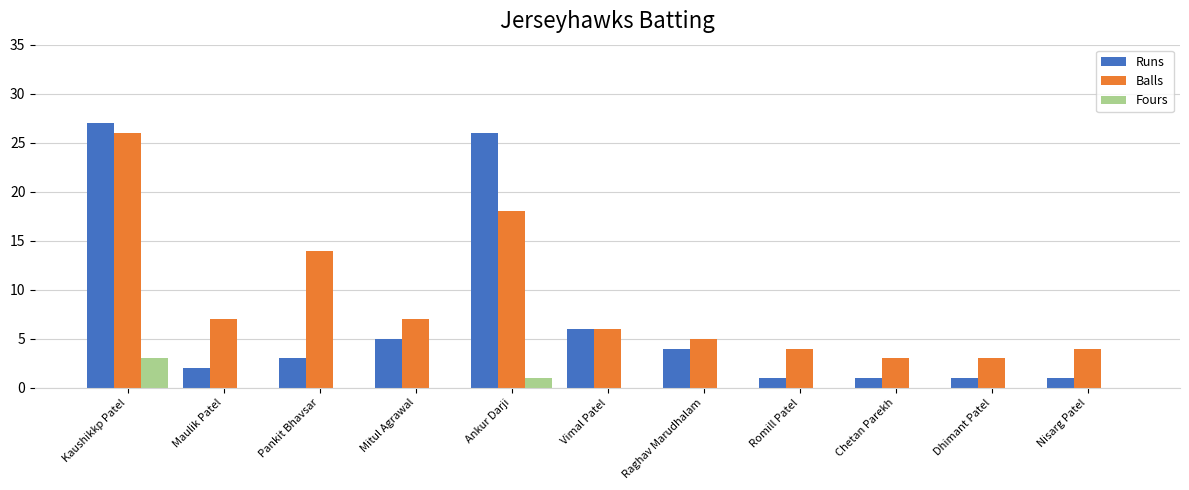

What are all the series names shown in the legend?

Runs, Balls, Fours